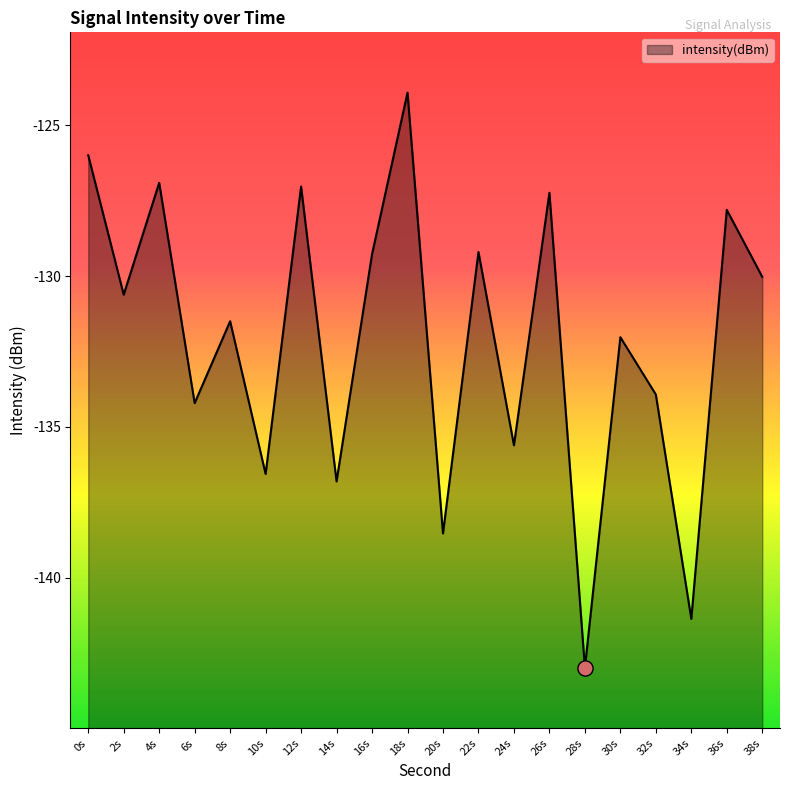

Between 28s and 2s, which is larger?

2s